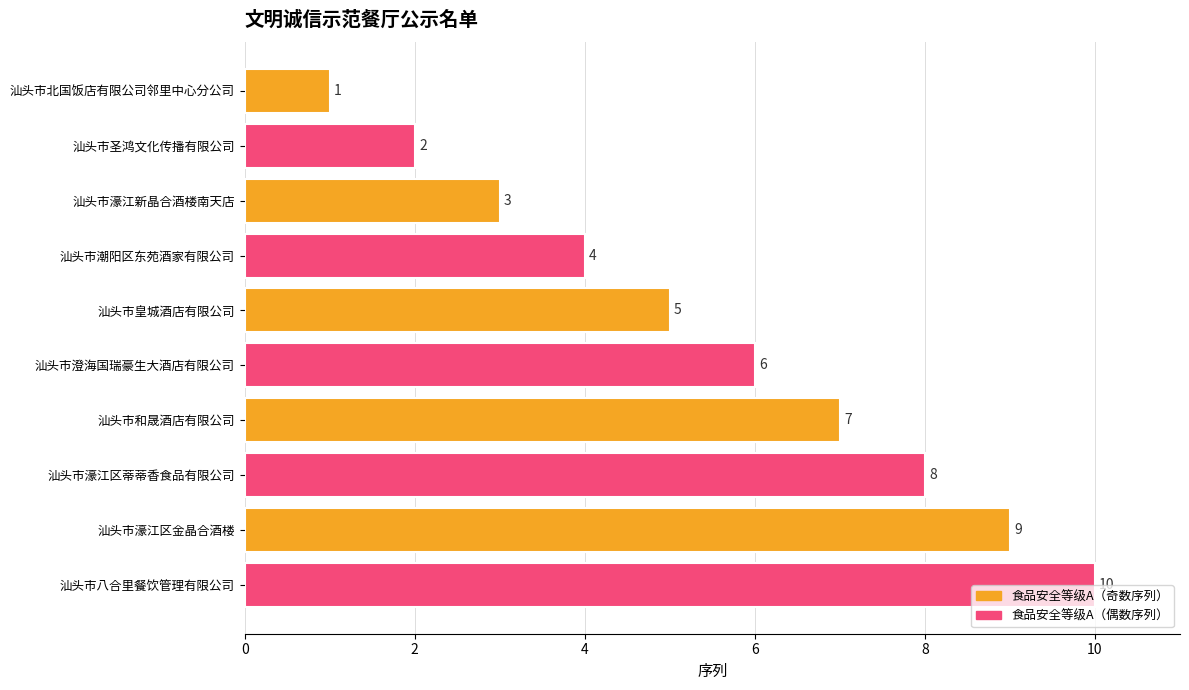

How many bars are there in total?

10